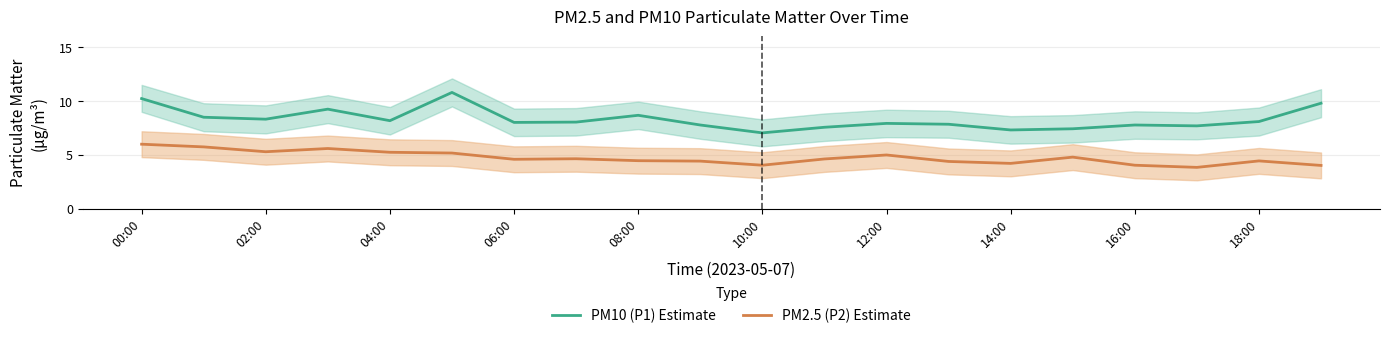

The value of PM2.5 (P2) Estimate at 12:00 is 1.3. True or false?

False